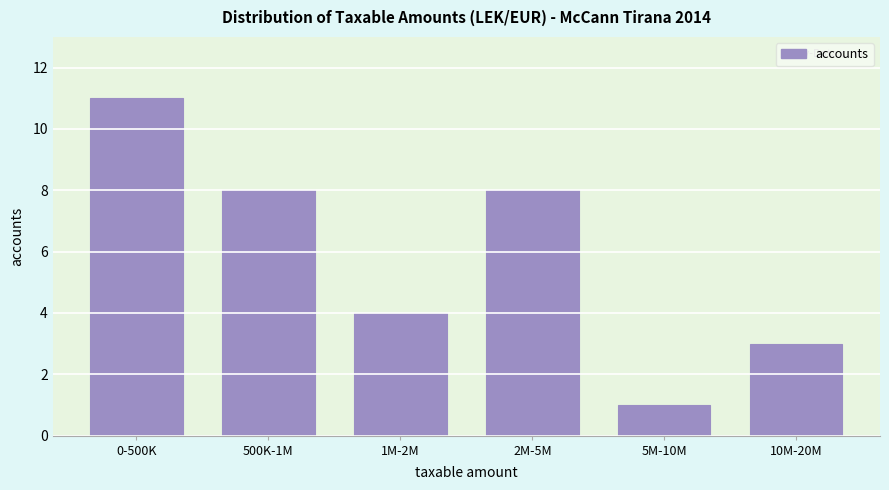

Reading right to left, list all the values displayed in this chart.

3	1	8	4	8	11